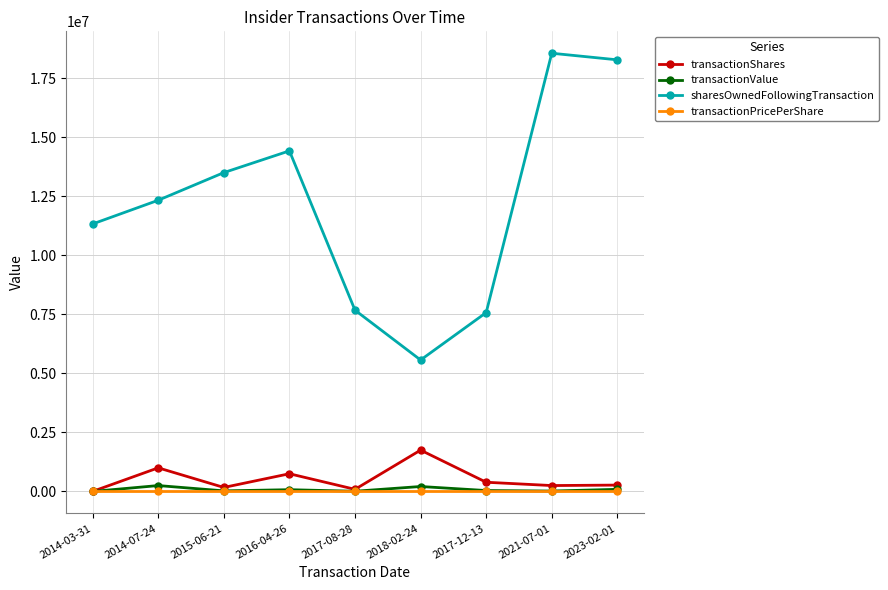

Which series changed the most between 2014-07-24 and 2016-04-26?

sharesOwnedFollowingTransaction